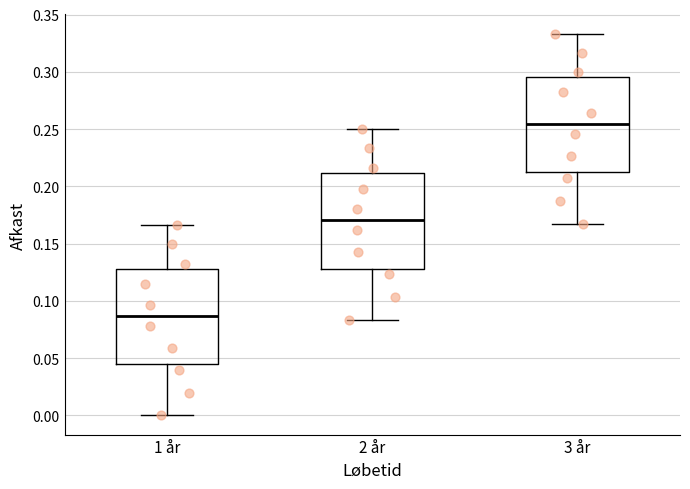

Where does the median line of the box for 3 år sit on the y-axis? The values are not printed on the chart, so give them approximately, as read against the axis.

0.255